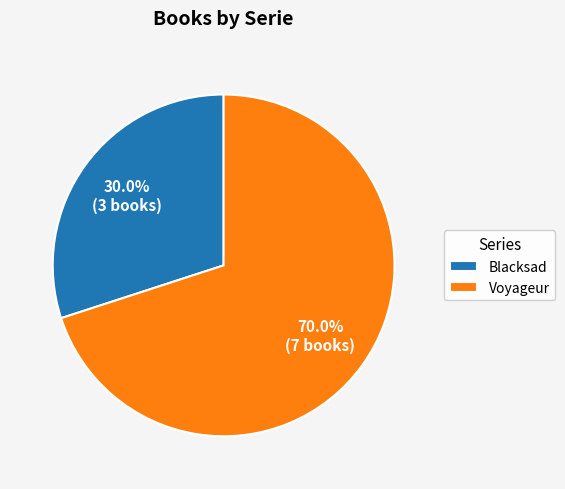

What percentage is the Blacksad slice, to the nearest percent?

30%